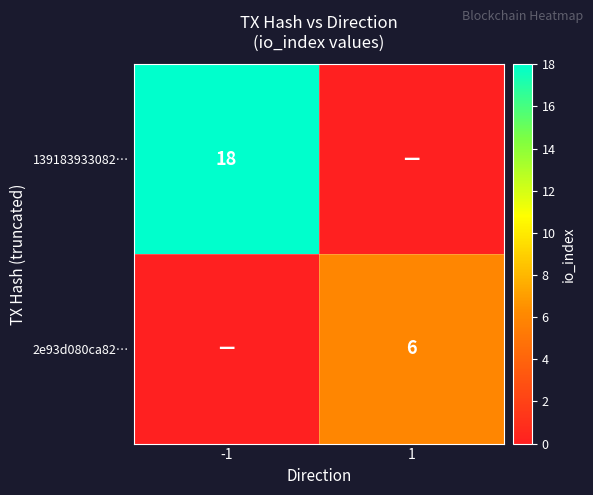

At which category is the sum across all series the highest?

-1